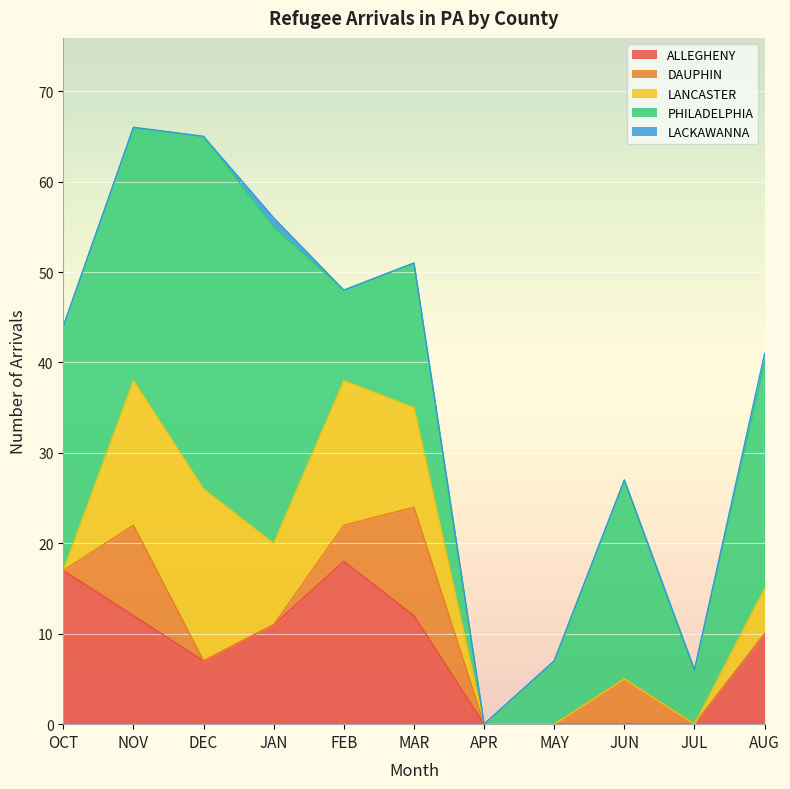

Which series has the largest total across all categories?

PHILADELPHIA